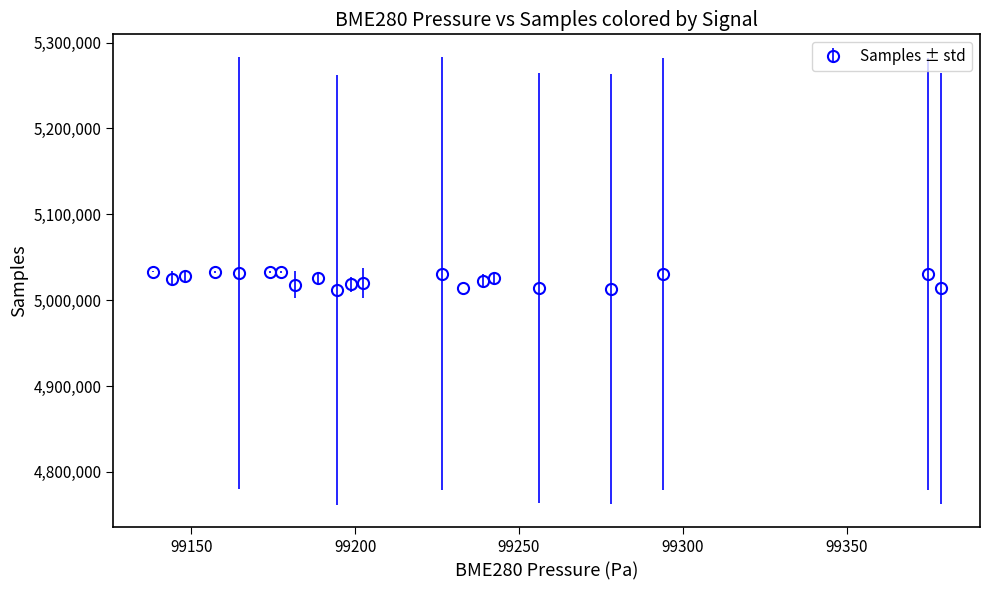

What is the greatest value displayed?

5033232.3